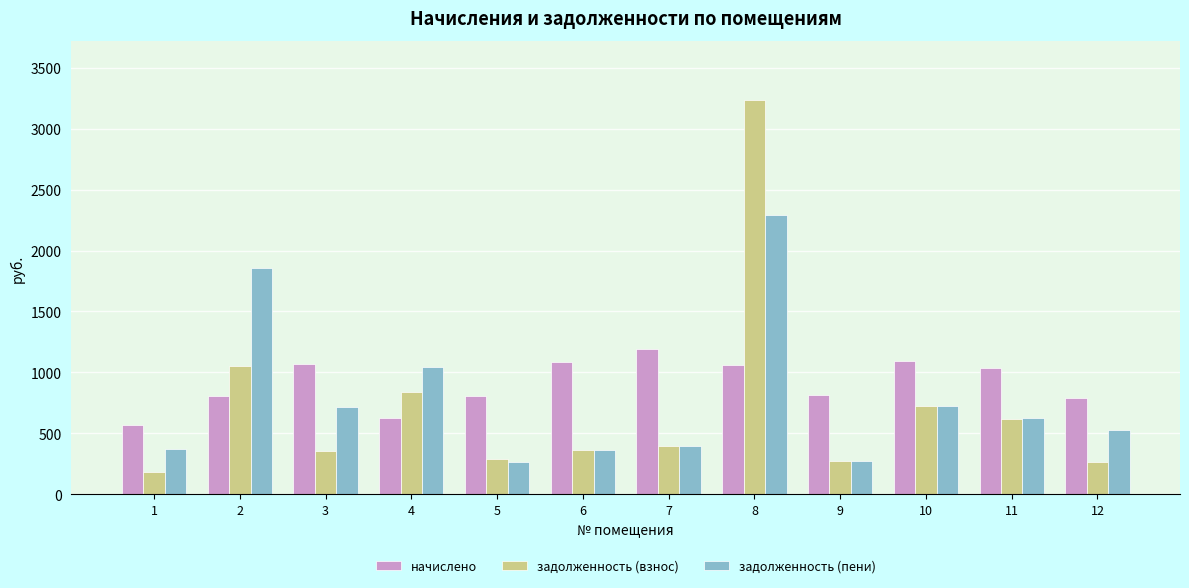

Is the value of начислено at 8 greater than the value of задолженность (взнос) at 7?

Yes